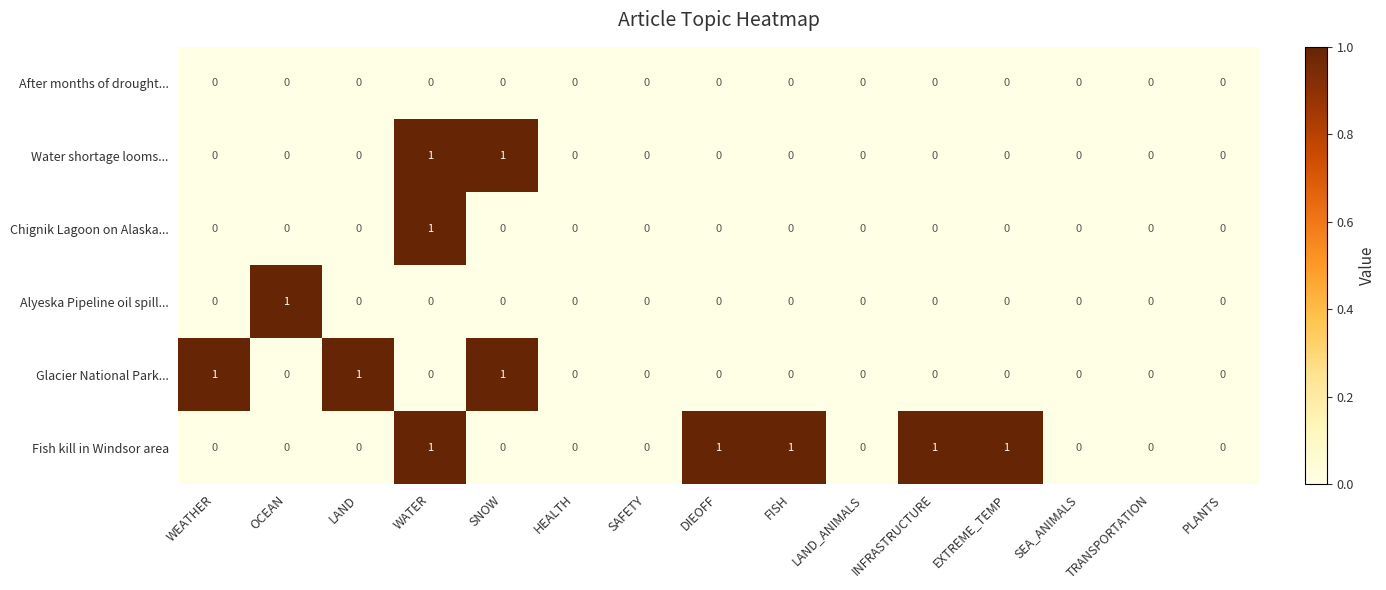

Which series has the largest total across all categories?

Fish kill in Windsor area